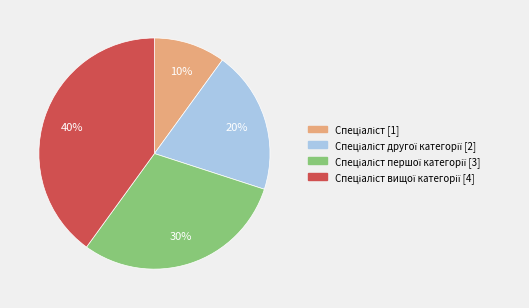

To the nearest percent, what is the difference between the largest and smallest slice percentages?

30%